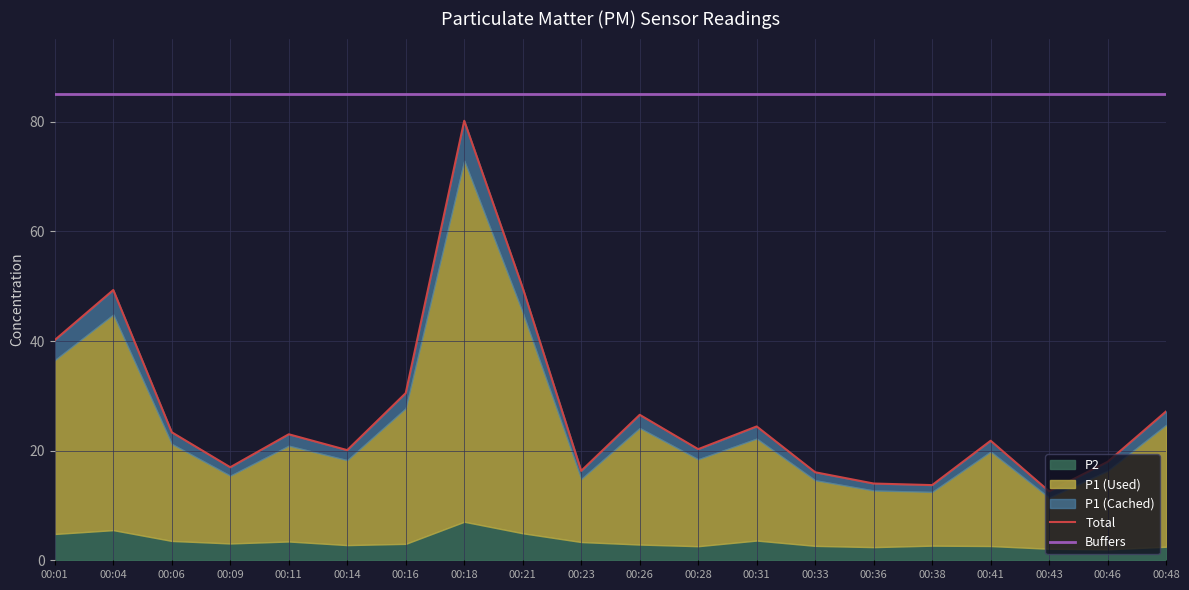

Where does the Total series first go above 22?

00:01